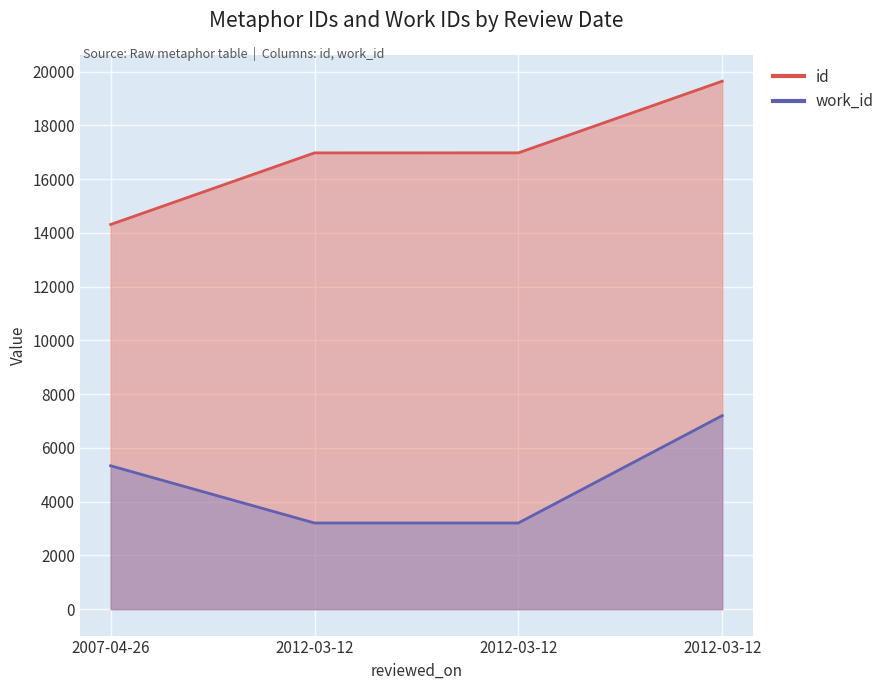

The value of id at 2012-03-12 is 16975. True or false?

True